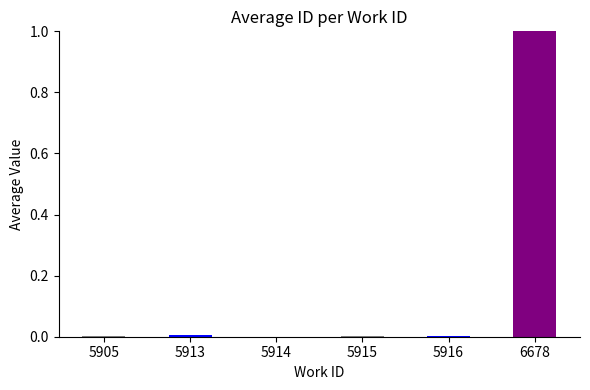

What is the sum of all values?

1.0